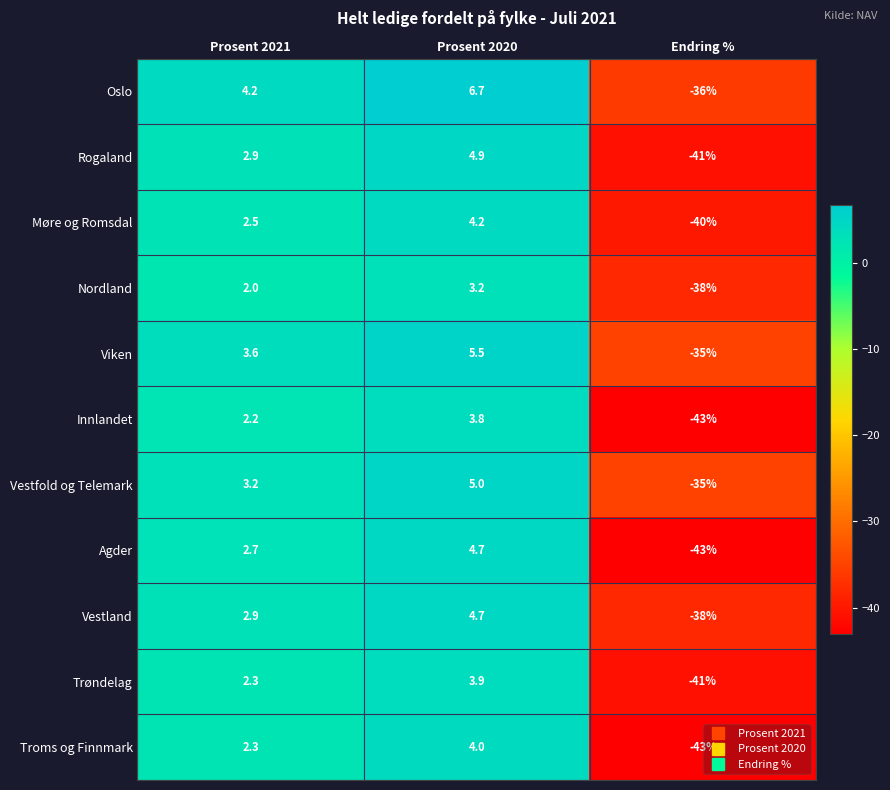

What is the sum of all Vestland values?

-30.4